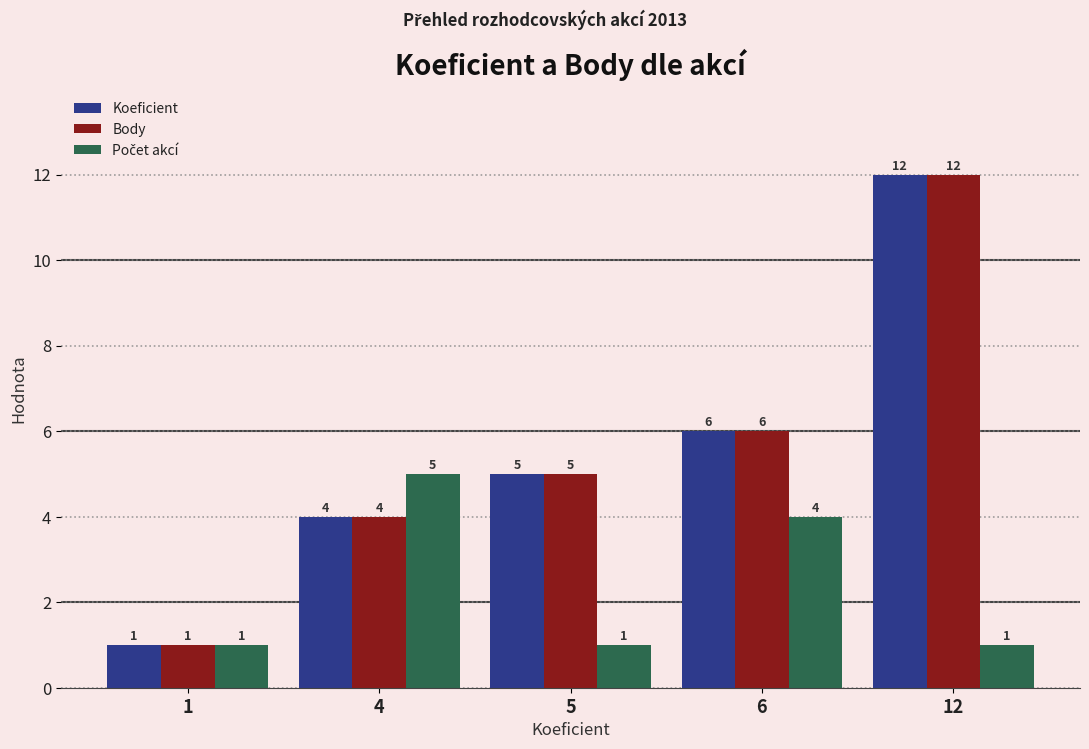

What is the sum of all Body values?

28